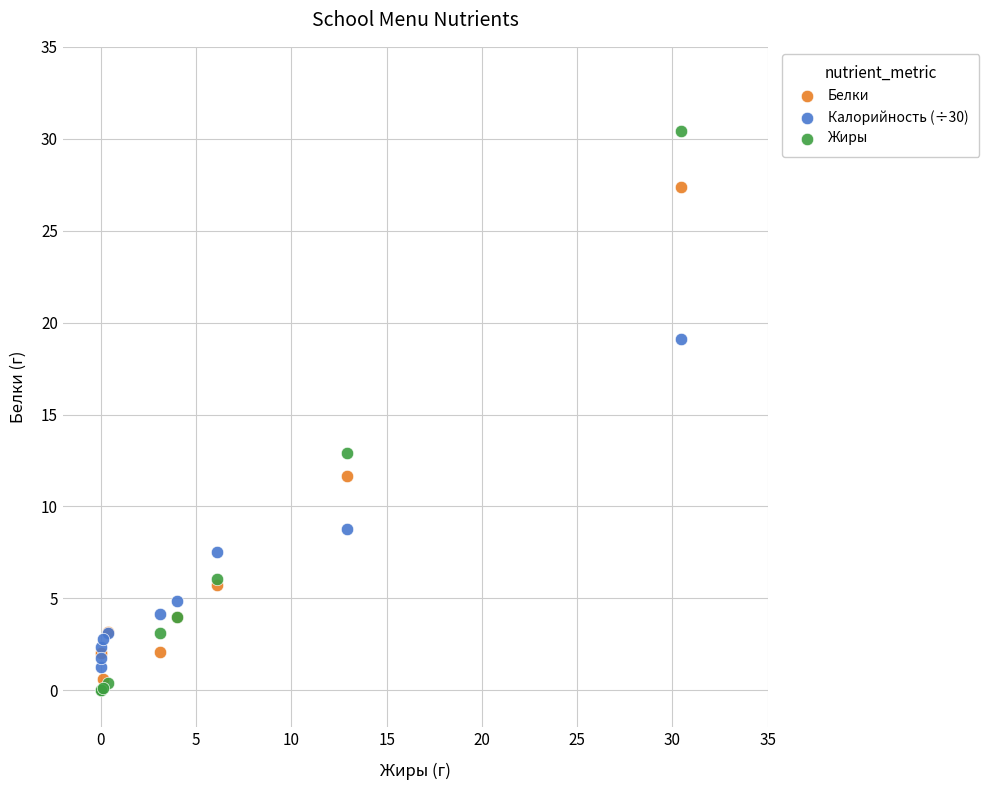

In the Жиры series, what Y value is closest to 15?

12.9